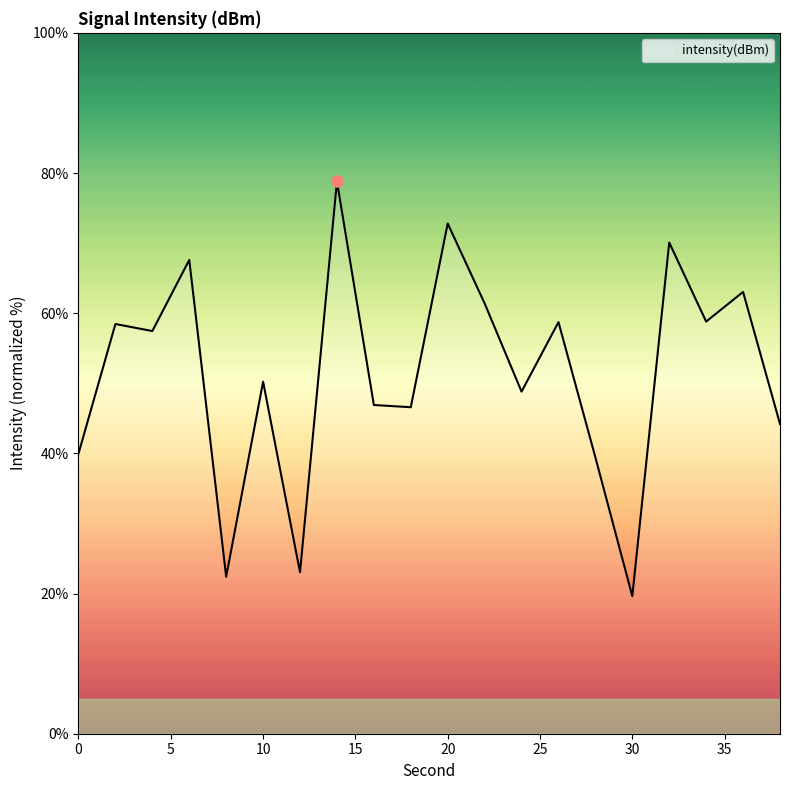

What is the minimum value shown in the chart?

19.6